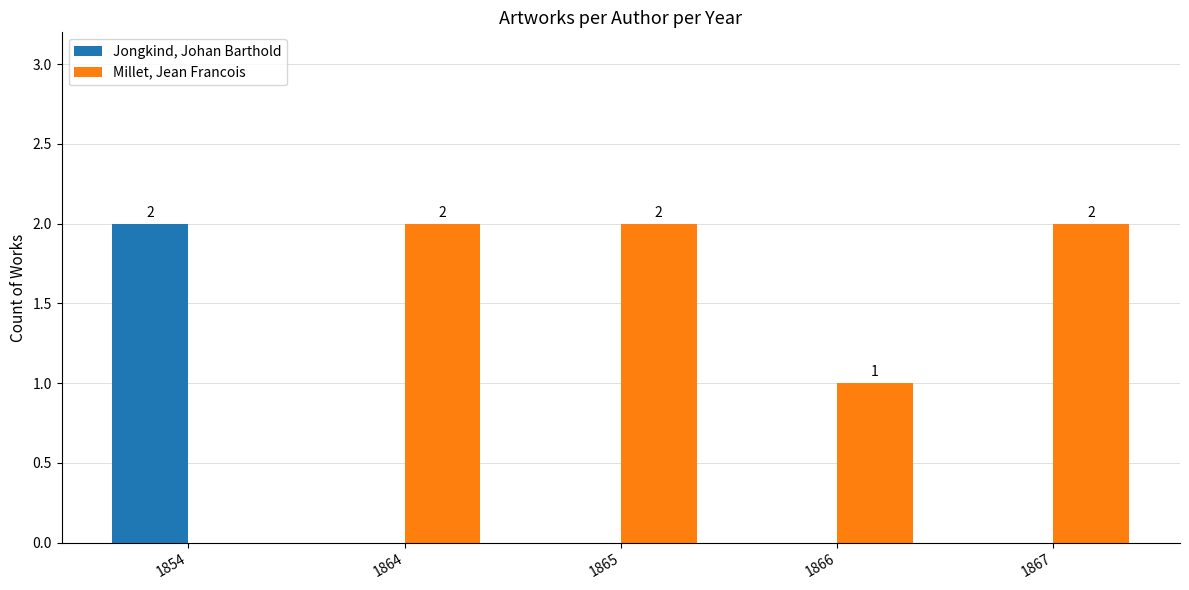

At which label is Millet, Jean Francois closest to 1?

1866